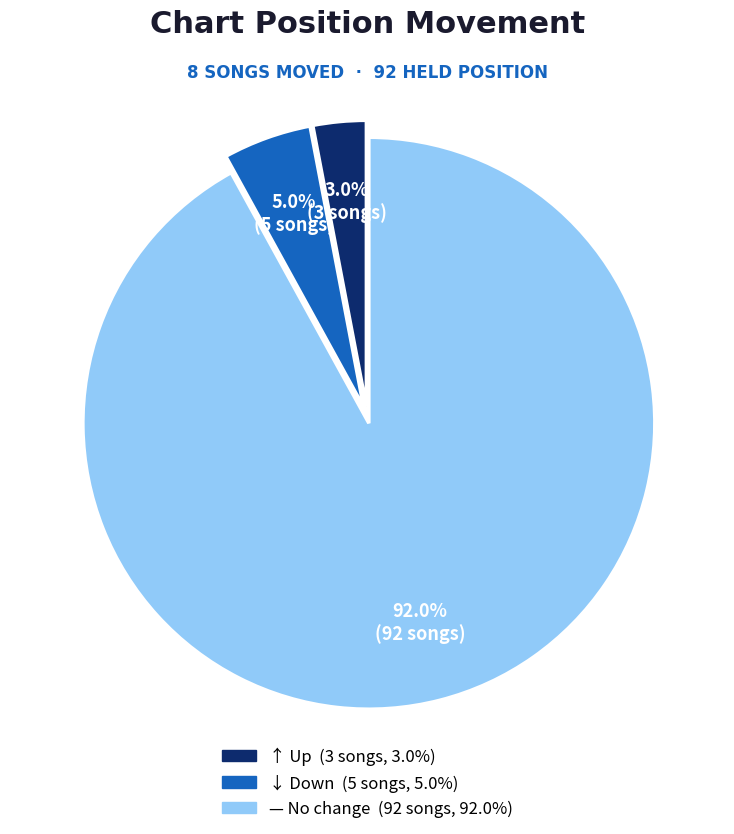

How many slices are in this pie chart?

3